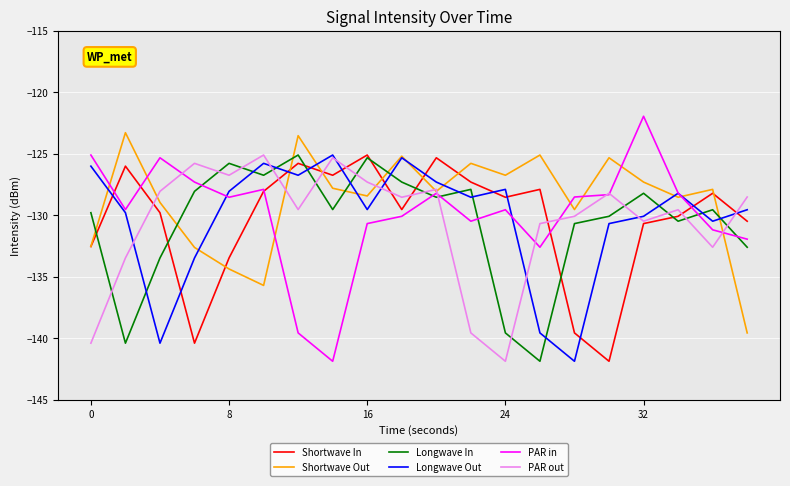

Which series has the largest range (max minus min)?

PAR in